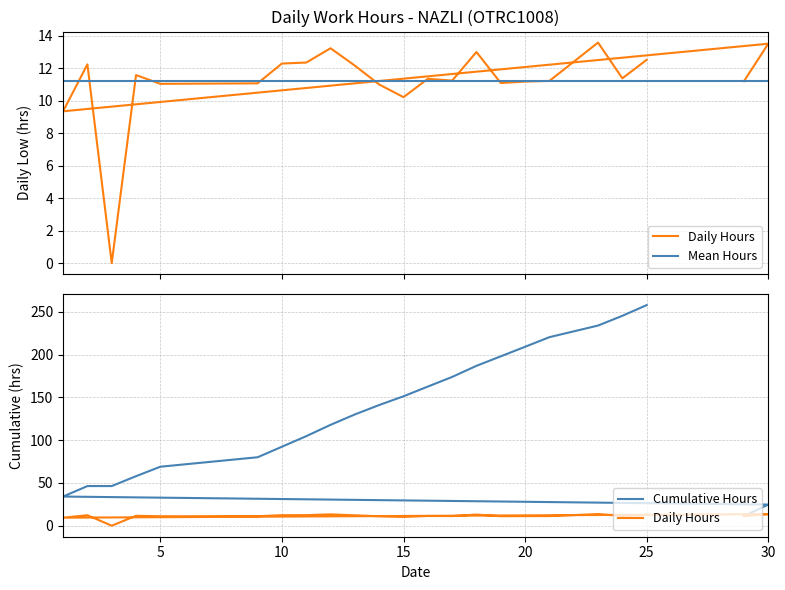

What is the difference between the maximum and minimum values?

13.6